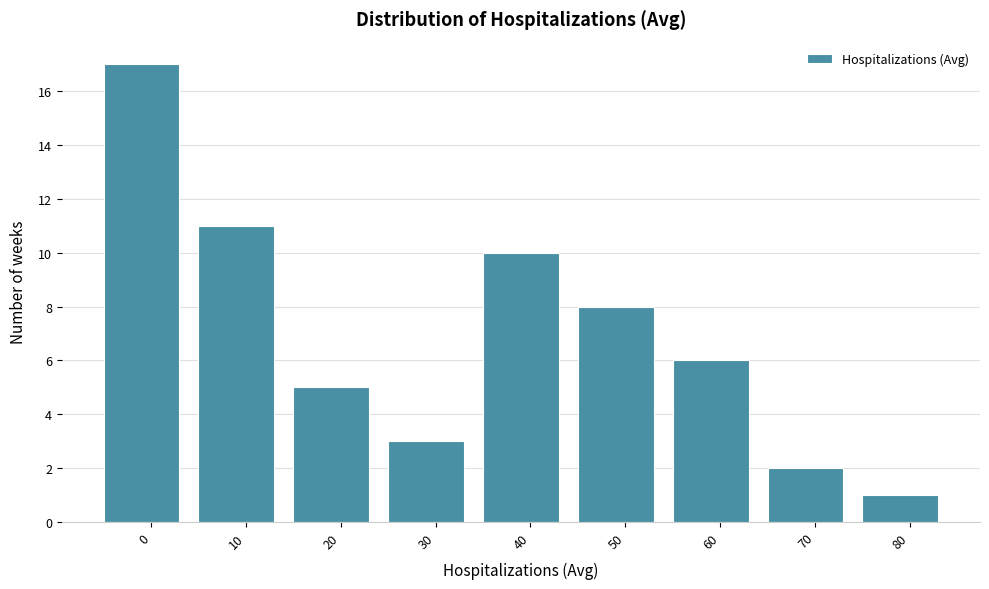

Reading left to right, transcribe all the data shown in this chart.

17	11	5	3	10	8	6	2	1